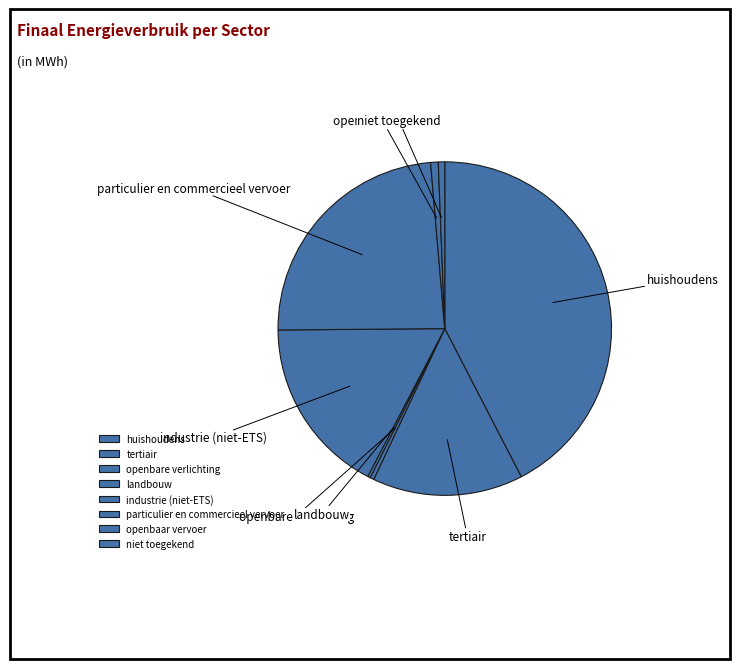

Which category has the biggest portion of the pie?

huishoudens